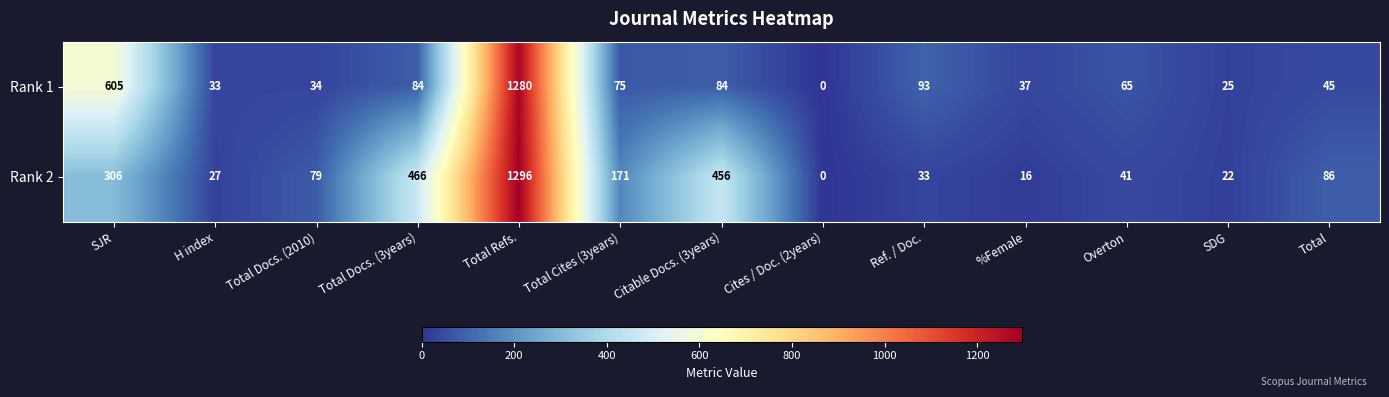

At which label is Rank 1 closest to 640?

SJR